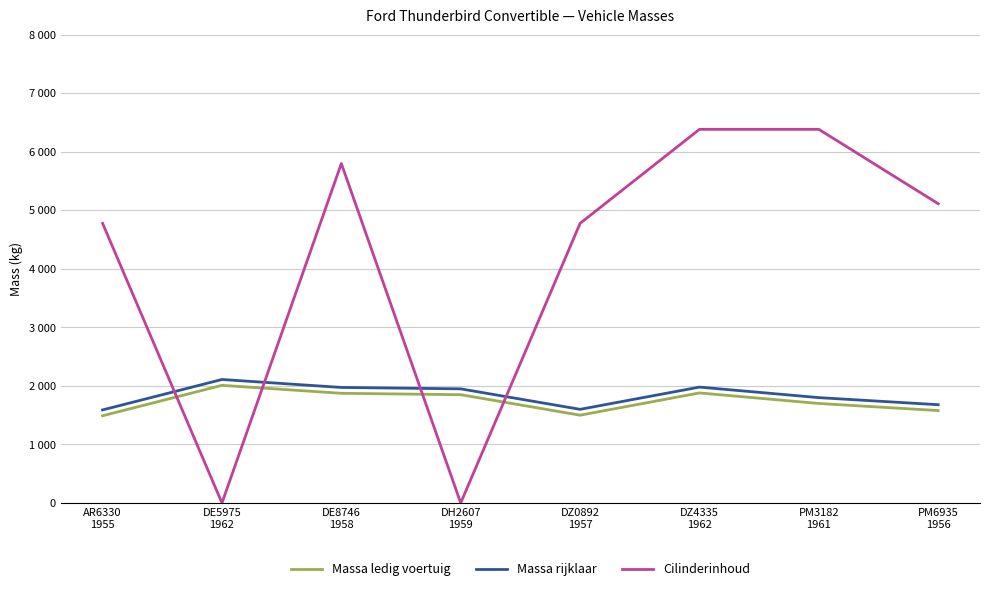

Is this an area chart (filled region under the line)?

No